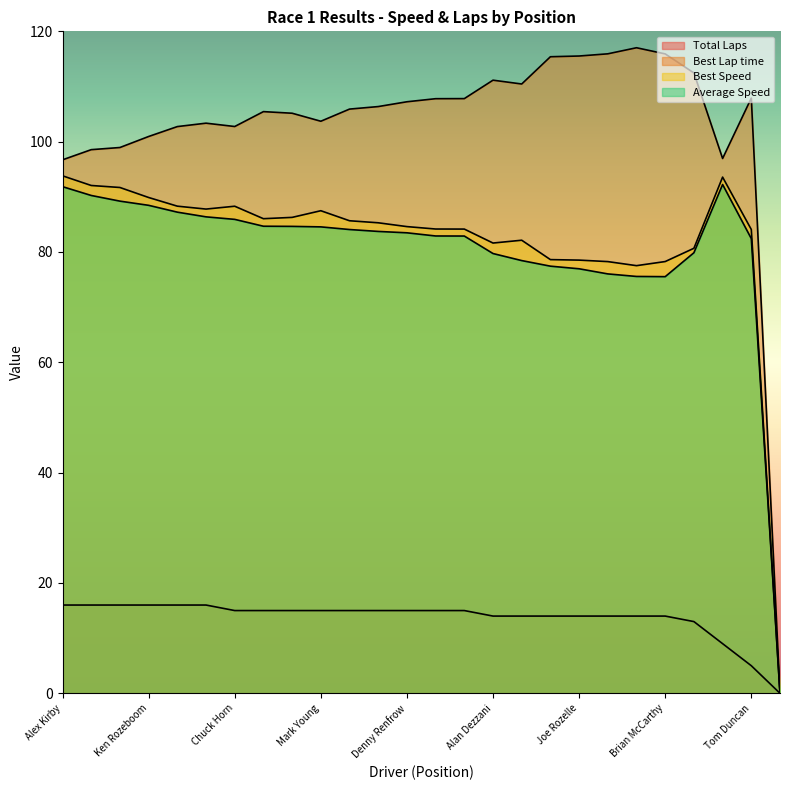

At Denny Renfrow, list the series in order from largest to smallest.

Best Lap time, Best Speed, Average Speed, Total Laps